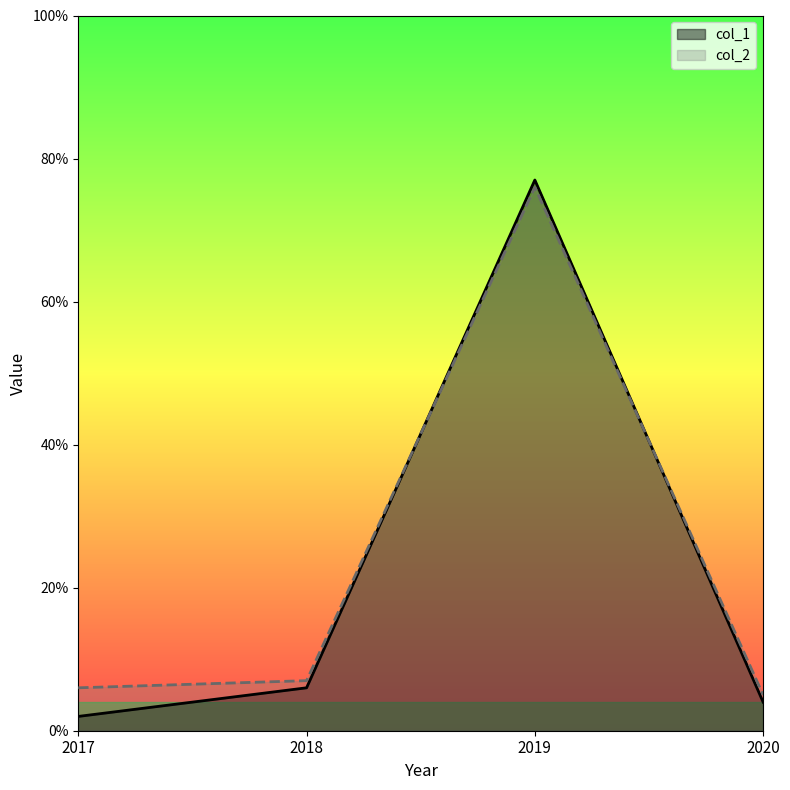

Where do col_2 and col_1 first cross each other?

2018 and 2019